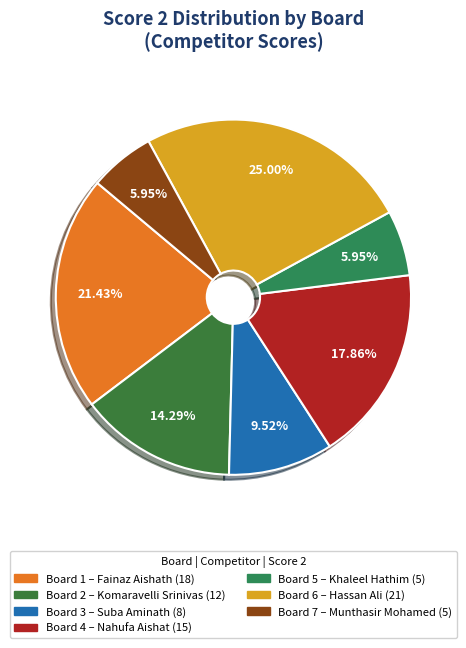

Does Board 5 account for over 50% of the chart?

No